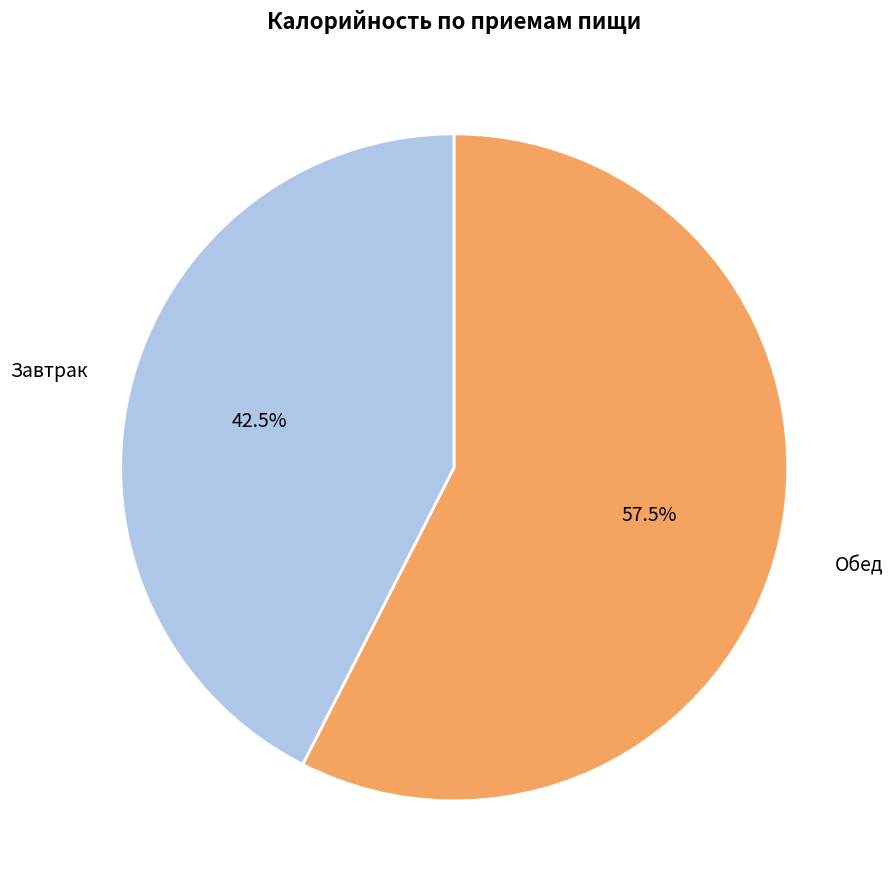

Do Обед and Завтрак together represent more than half of the pie?

Yes